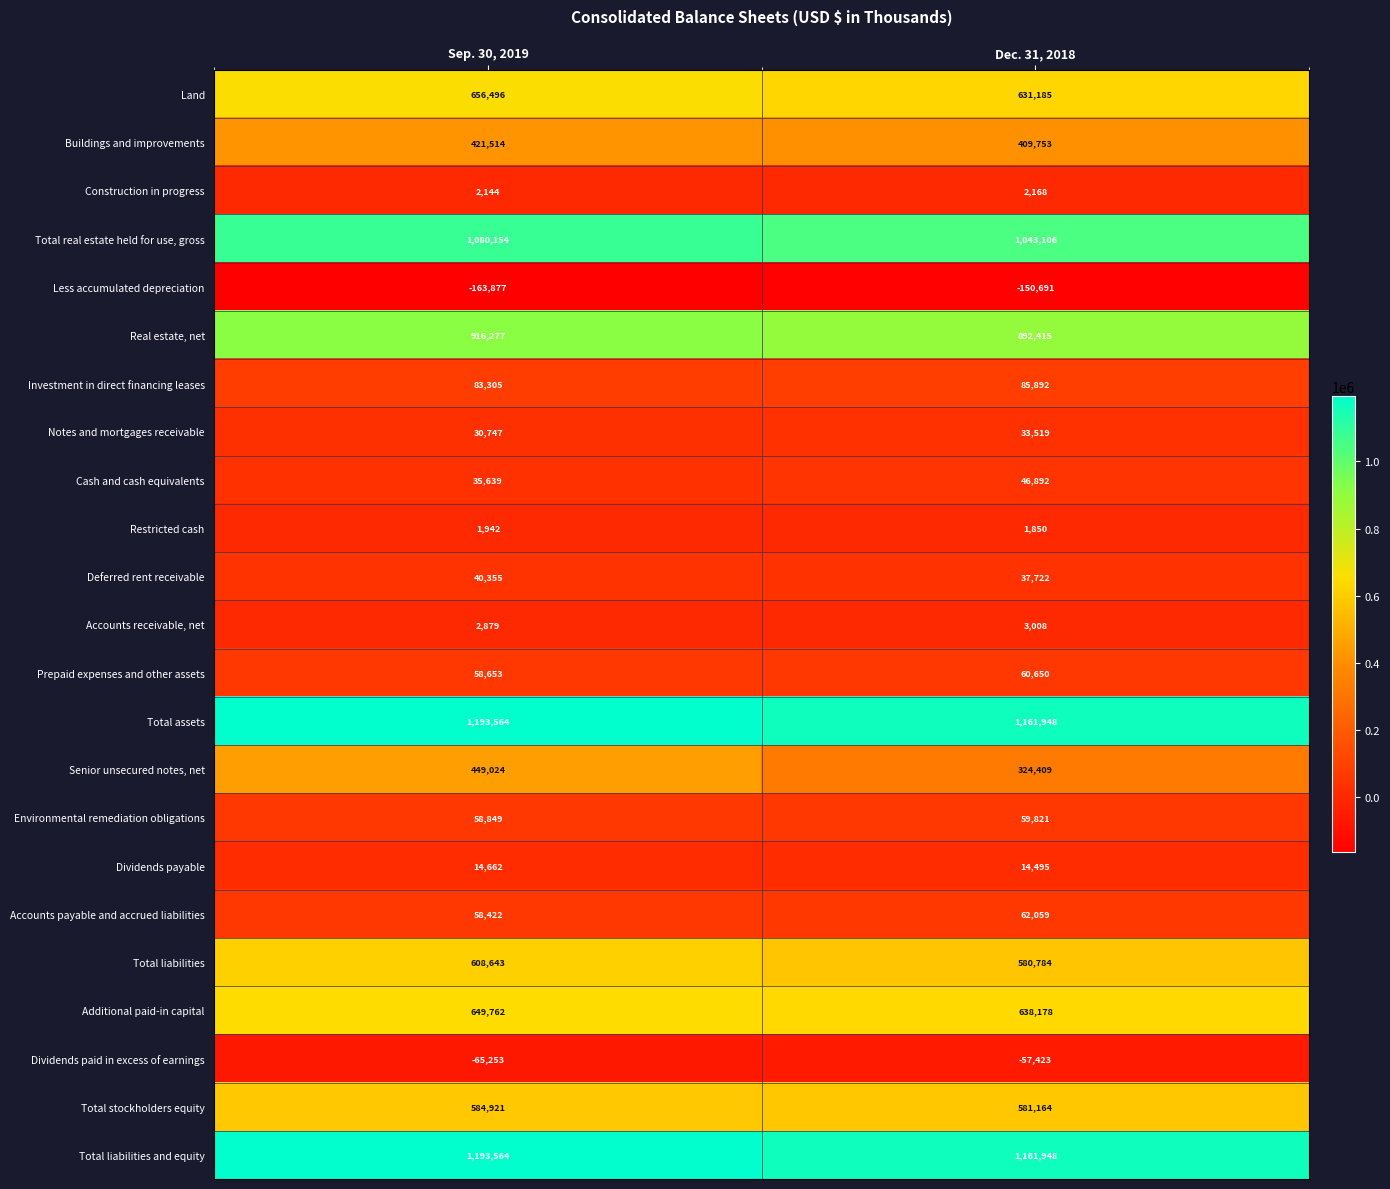

The Senior unsecured notes, net series shows 449024 at Sep. 30, 2019. True or false?

True